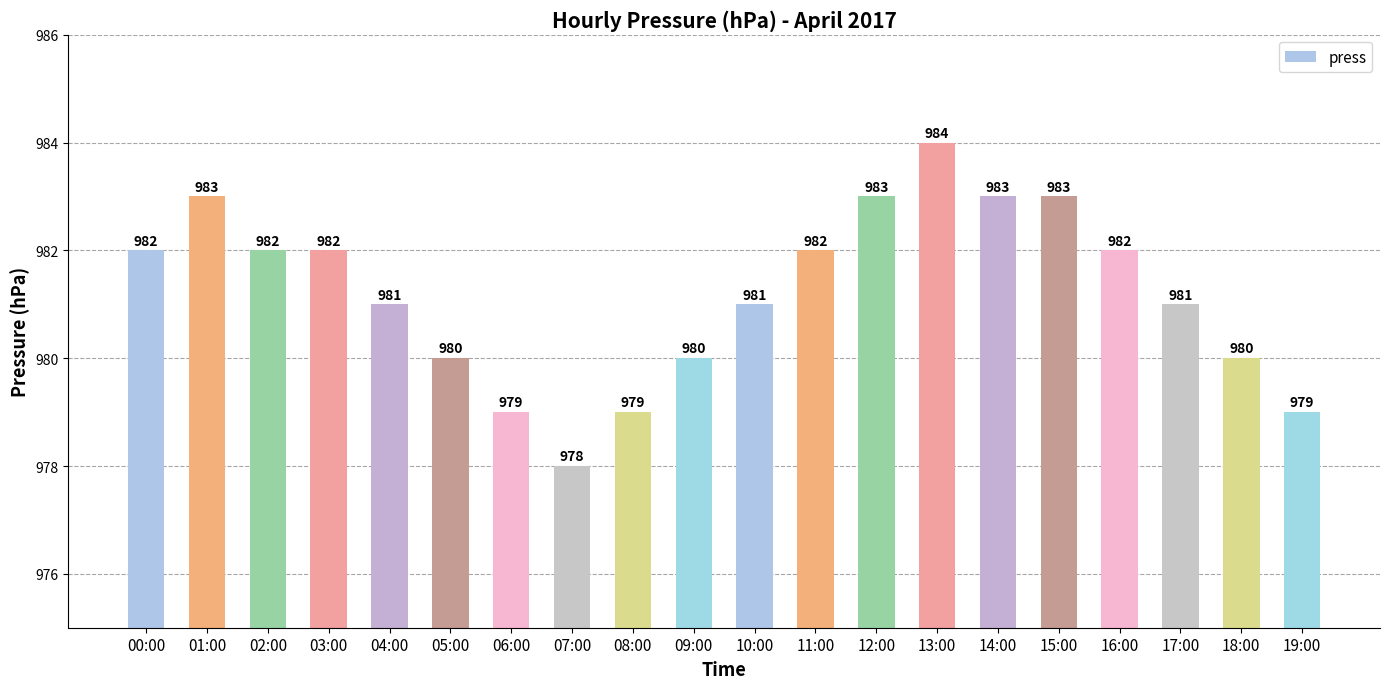

How many values are between 980 and 983?

15